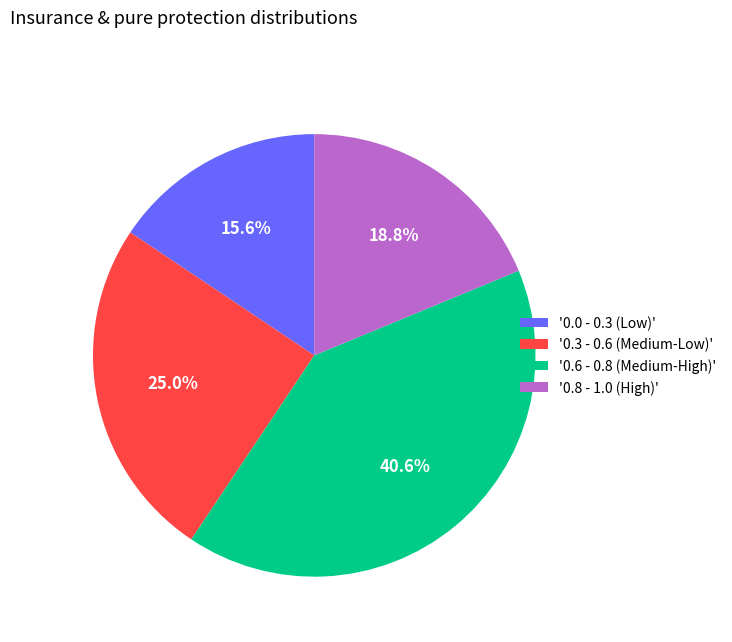

Between '0.8 - 1.0 (High)' and '0.0 - 0.3 (Low)', which is larger?

'0.8 - 1.0 (High)'